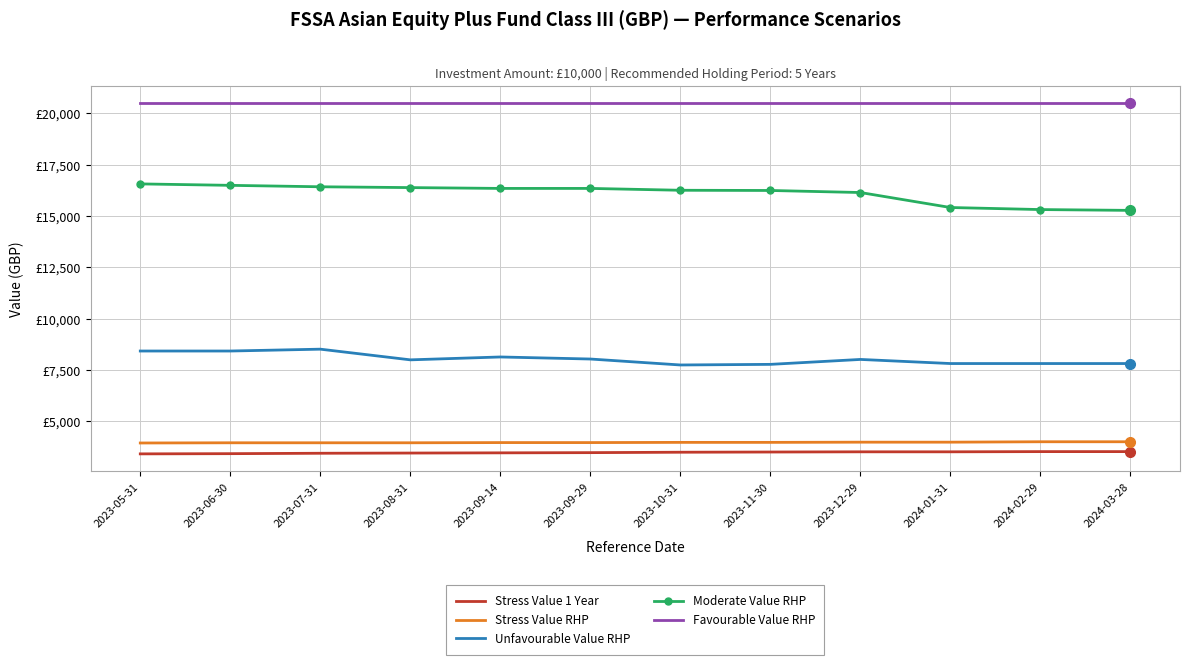

What are all the series names shown in the legend?

Stress Value 1 Year, Stress Value RHP, Unfavourable Value RHP, Moderate Value RHP, Favourable Value RHP